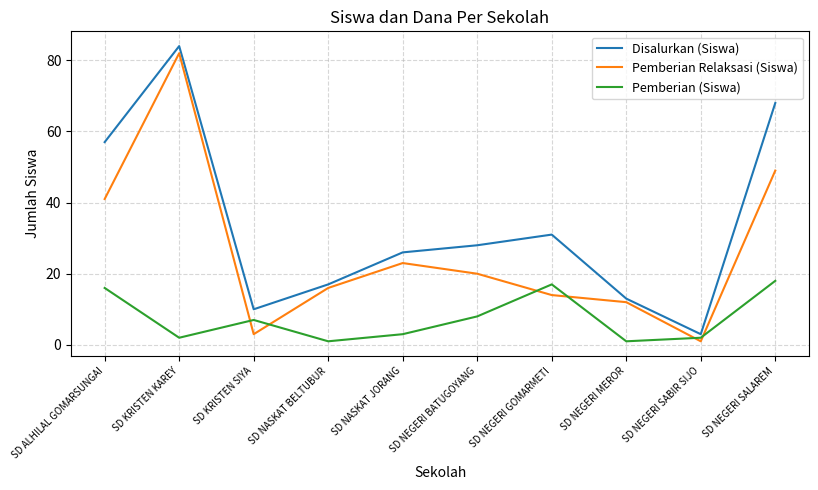

What is the difference between the maximum and minimum values in the Pemberian Relaksasi (Siswa) series?

81